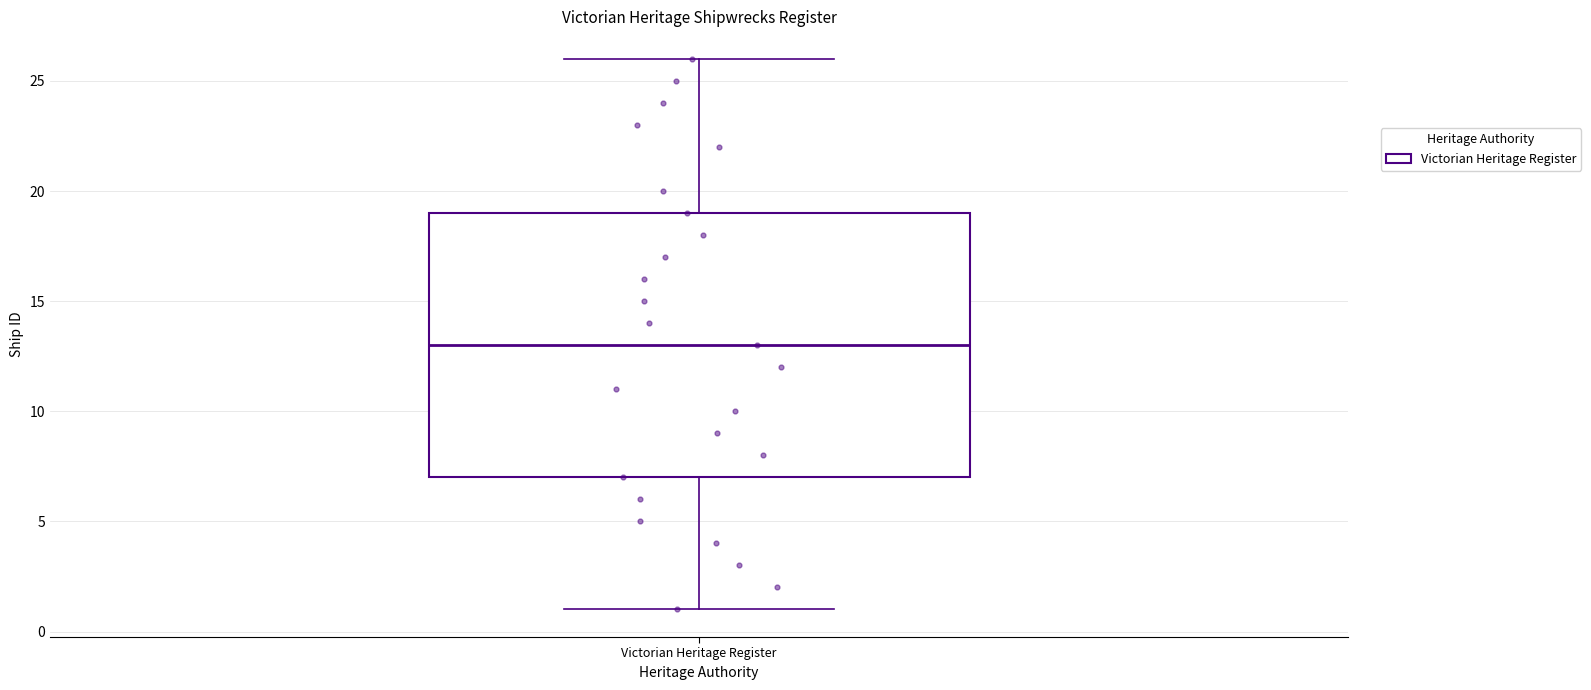

Transcribe this box plot: give where the median line is, the range the box spans, and where the two whiskers end, as read against the y-axis. The values are not printed on the chart, so give them approximately, as read against the axis.

median 13, box 7 to 19, whiskers 1 to 26